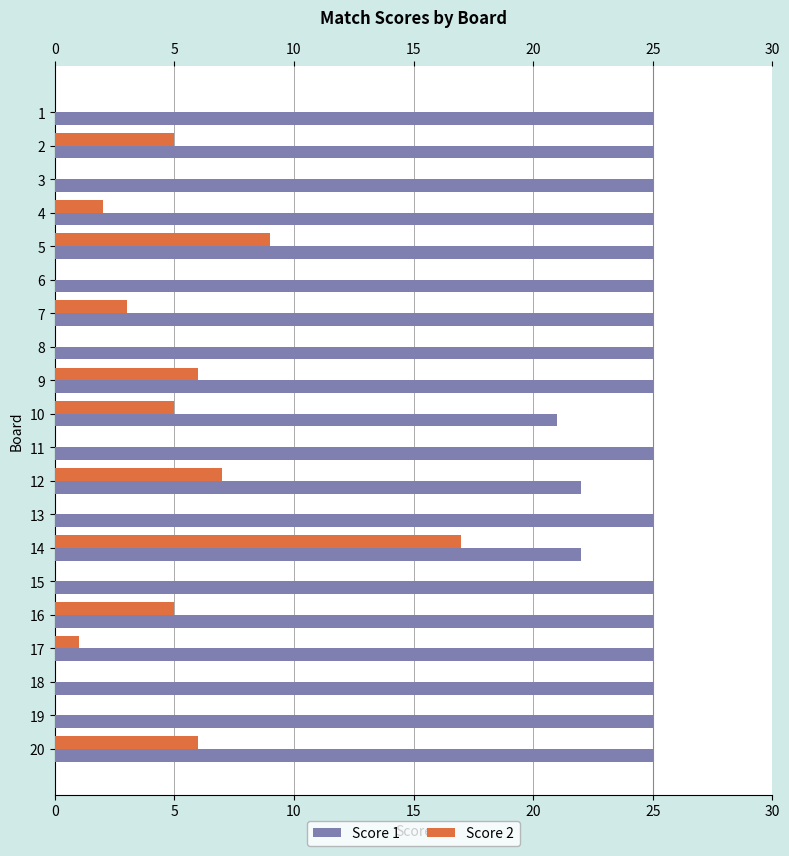

True or false: Score 1 has a value of 11 at 15.

False